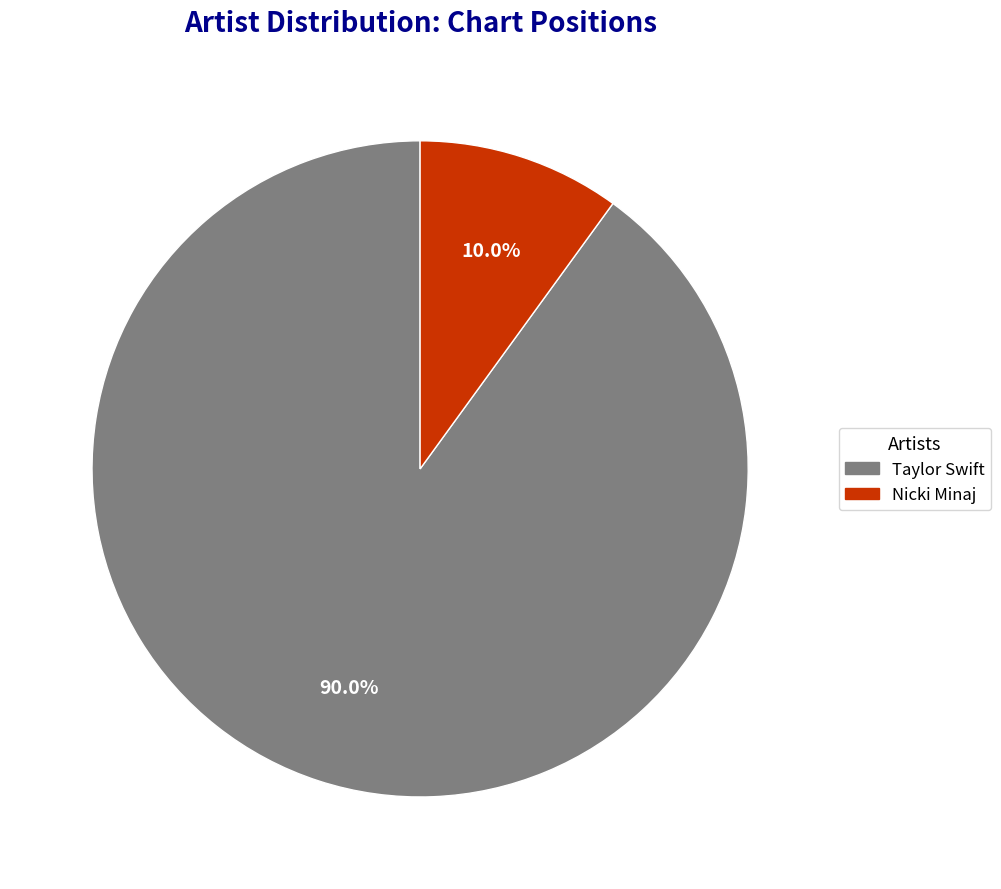

Which slice is the smallest?

Nicki Minaj